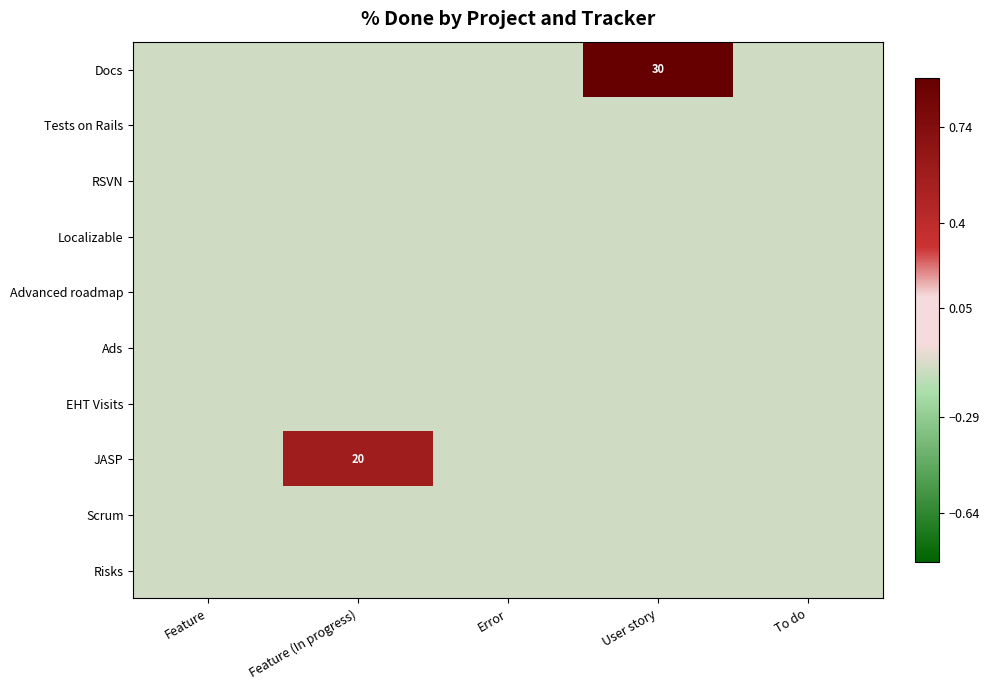

At which category does the chart reach its minimum across all series?

Feature